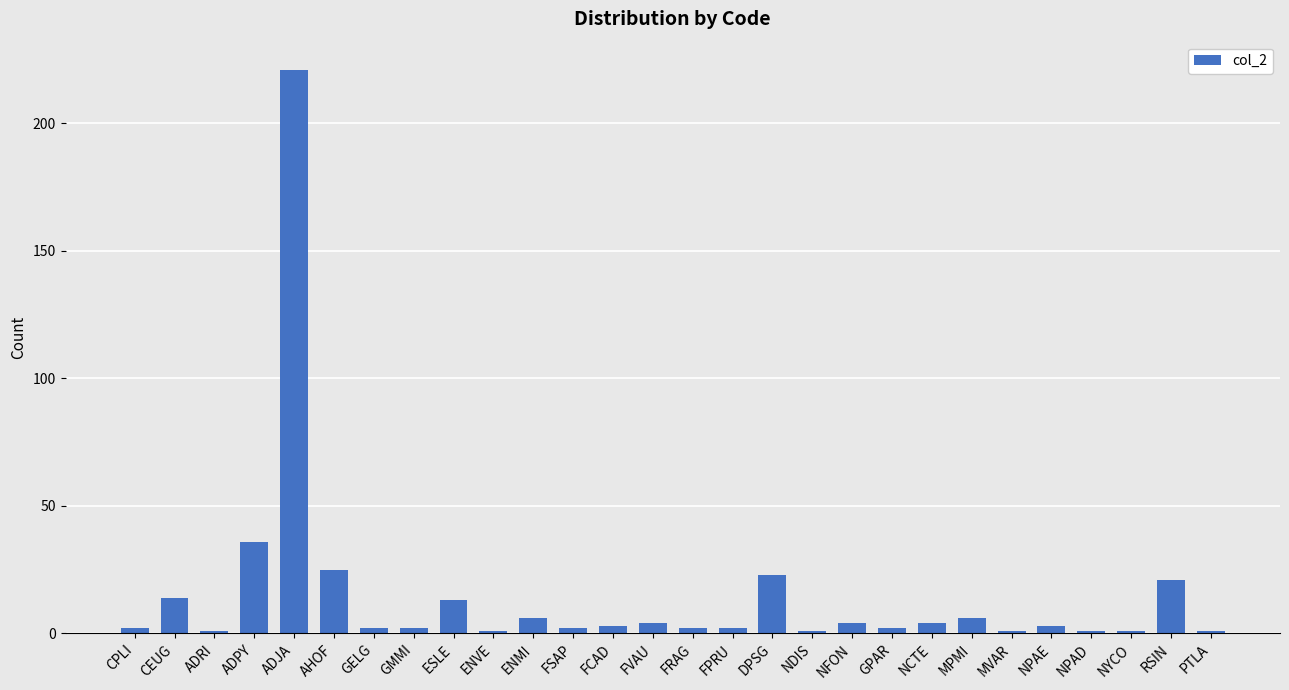

Reading left to right, what are all the values shown in this chart?

2	14	1	36	221	25	2	2	13	1	6	2	3	4	2	2	23	1	4	2	4	6	1	3	1	1	21	1